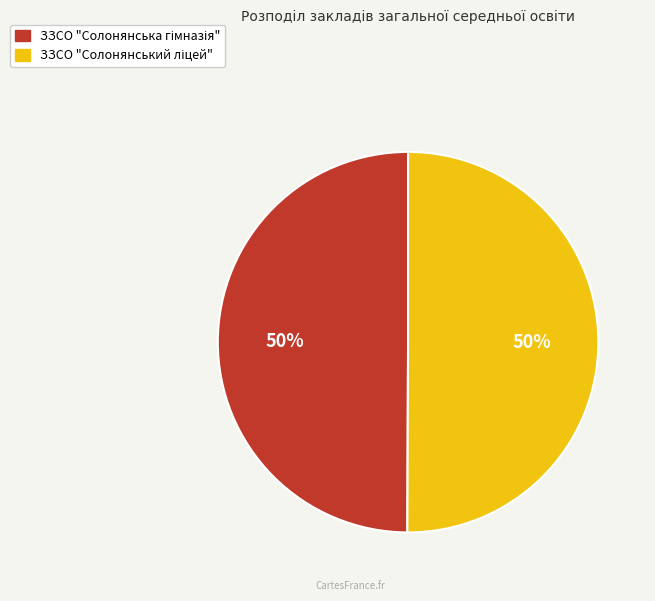

To the nearest percent, what is the average slice percentage?

50%